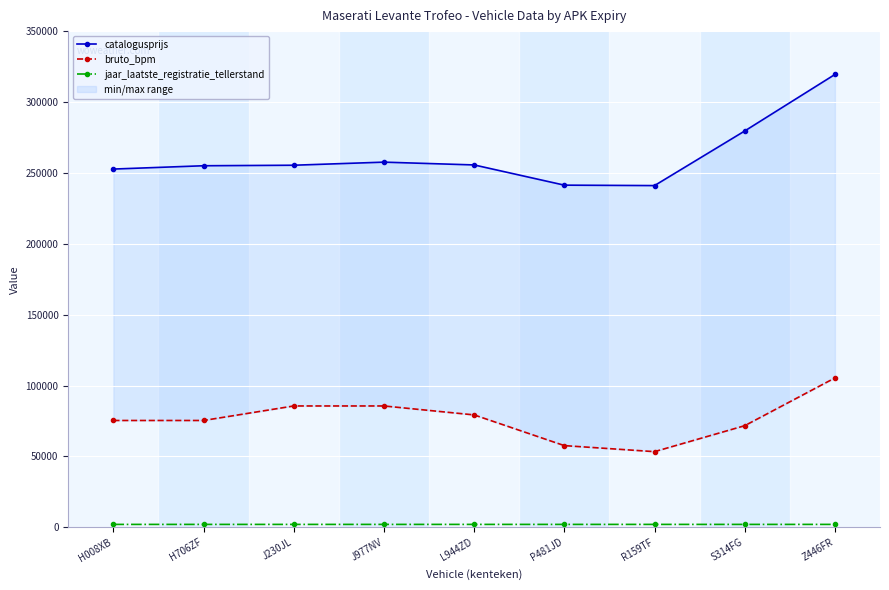

At L944ZD, list the series in order from smallest to largest.

jaar_laatste_registratie_tellerstand, bruto_bpm, catalogusprijs